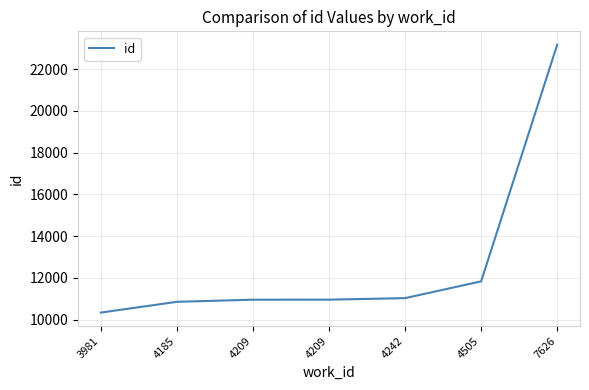

Does the chart have visible grid lines?

Yes